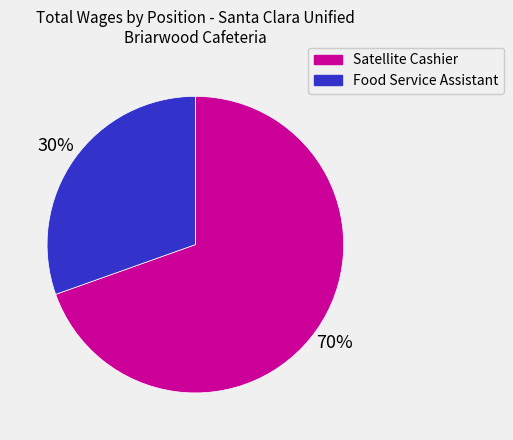

Which has a higher value, Satellite Cashier or Food Service Assistant?

Satellite Cashier